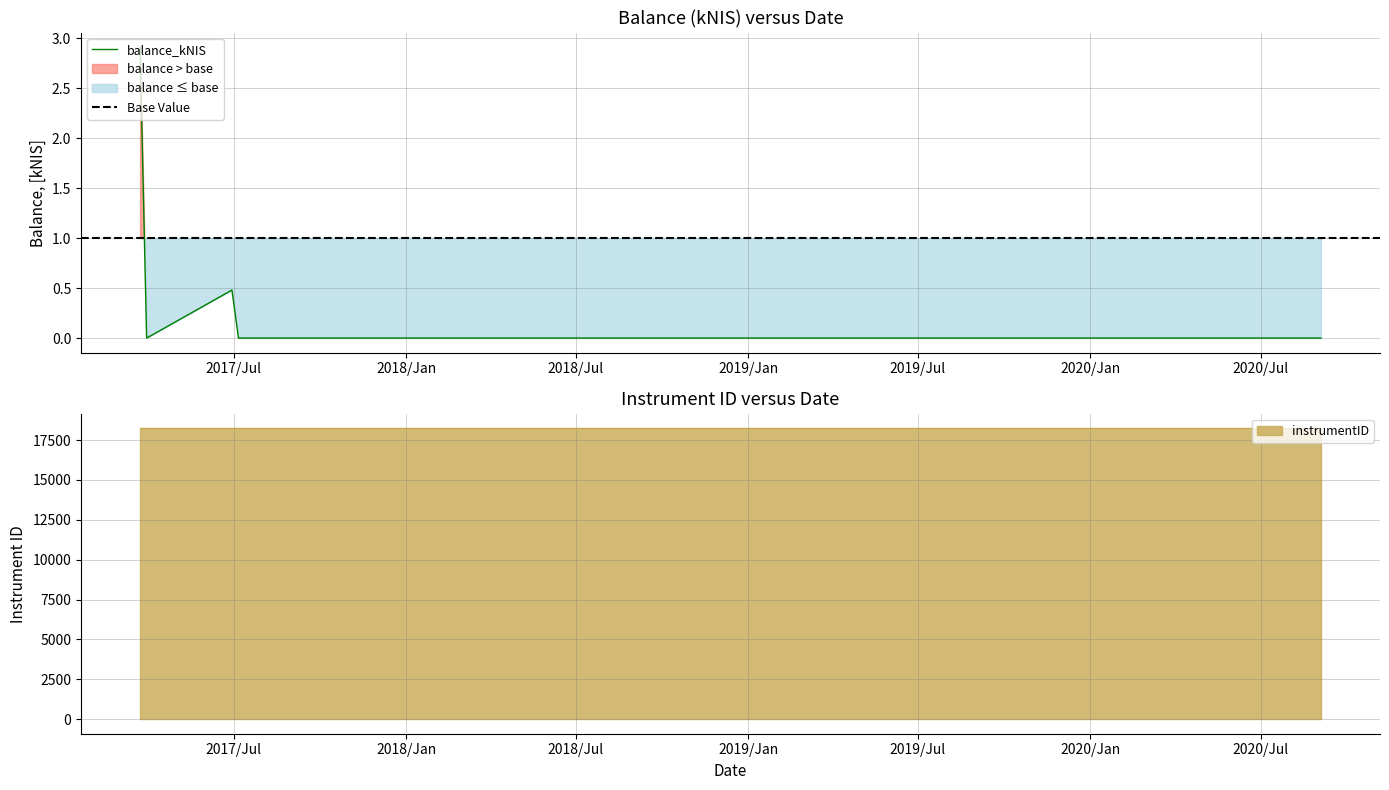

True or false: the data has more than 0 interior local peaks.

True